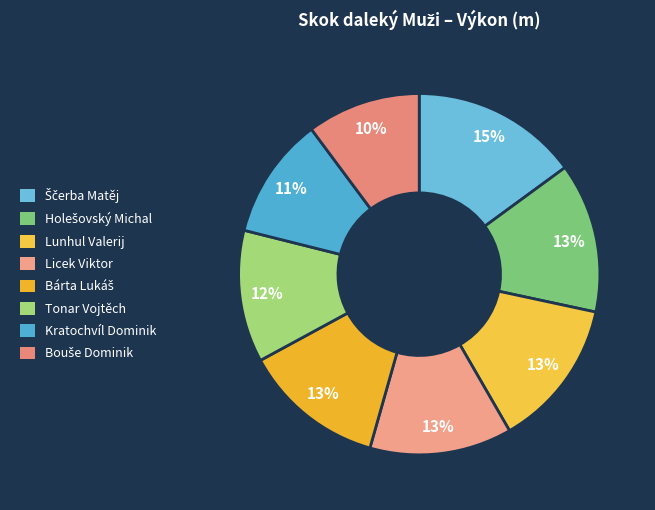

To the nearest percent, what percentage of the pie is Tonar Vojtěch?

12%